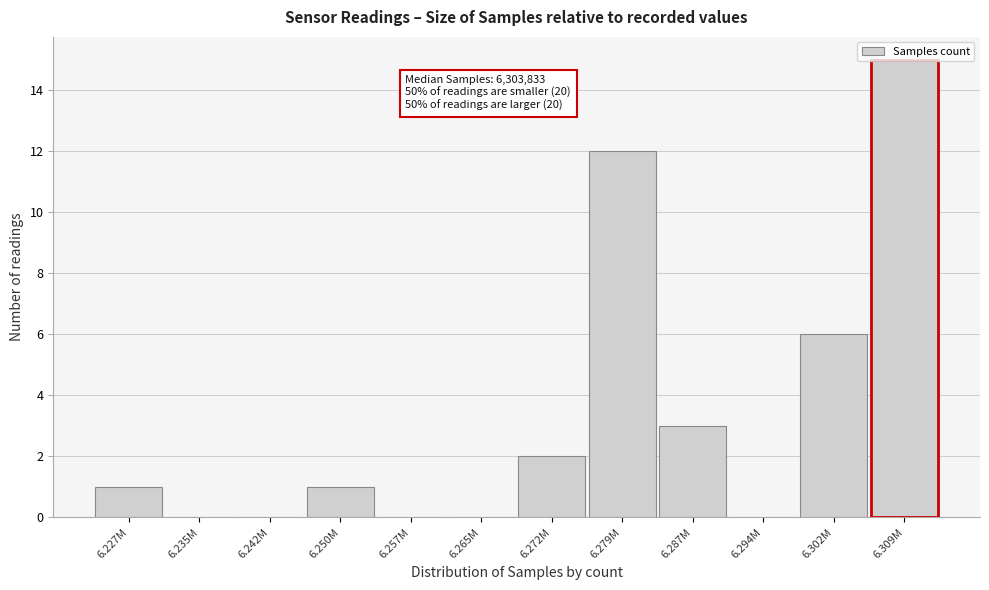

What is the sum of all values?

40